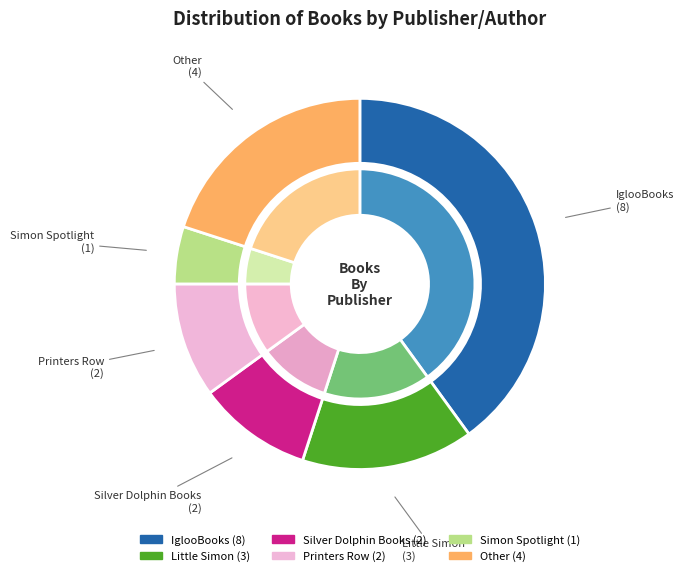

Rank the categories by value from lowest to highest.

Simon Spotlight, Silver Dolphin Books, Printers Row, Little Simon, Other, IglooBooks